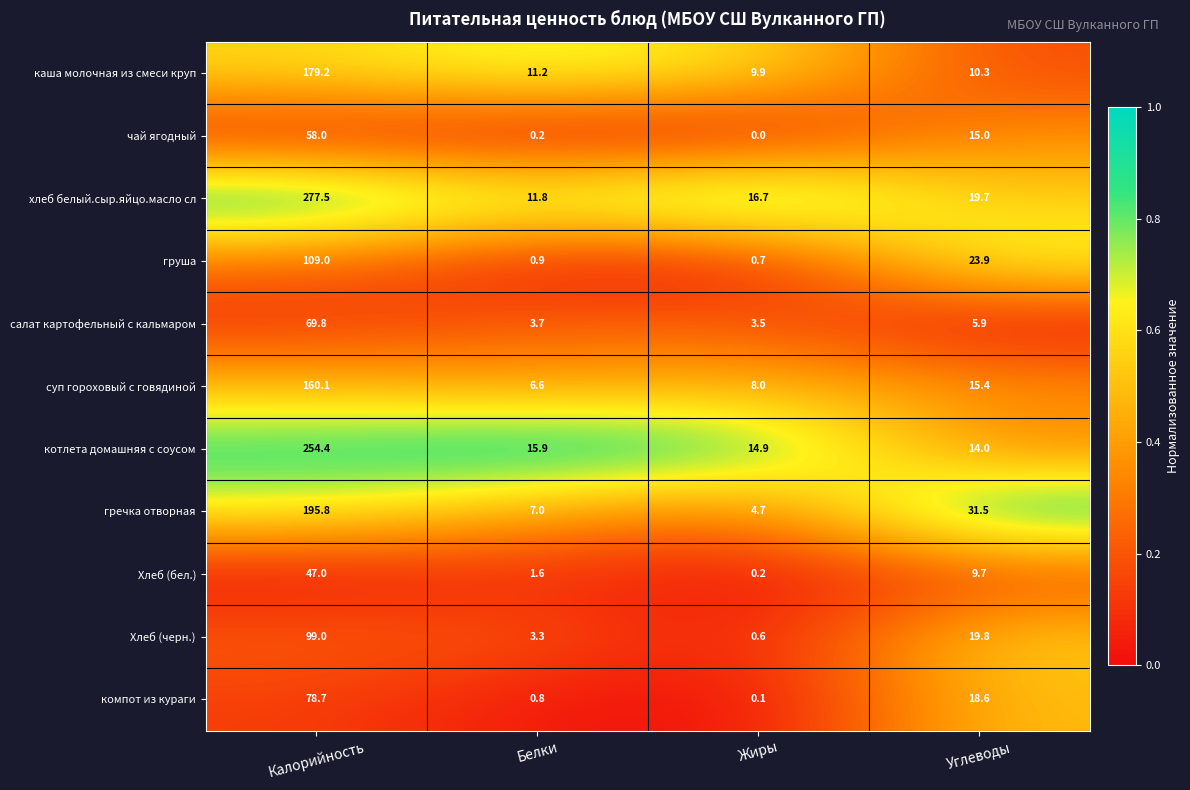

At which category is the sum across all series the highest?

Калорийность